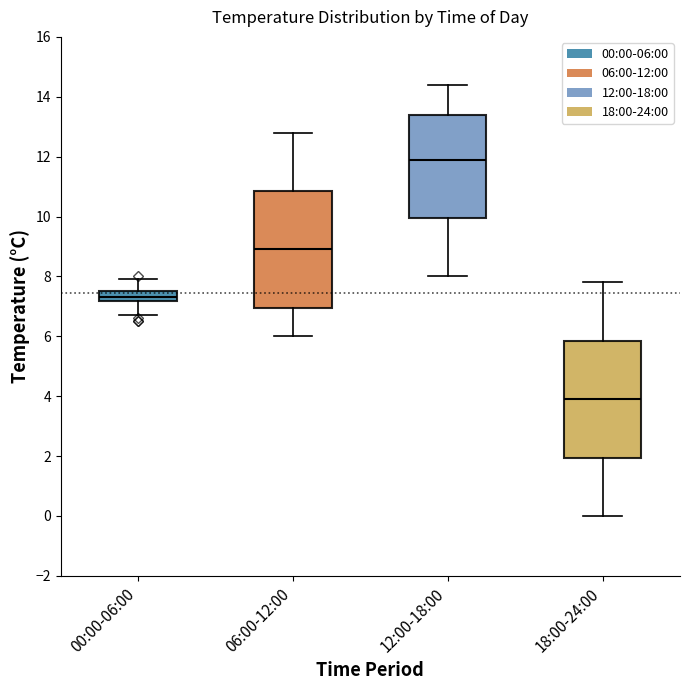

Where is the lower edge of the box for 18:00-24:00 on the y-axis? The values are not printed on the chart, so give them approximately, as read against the axis.

2.0